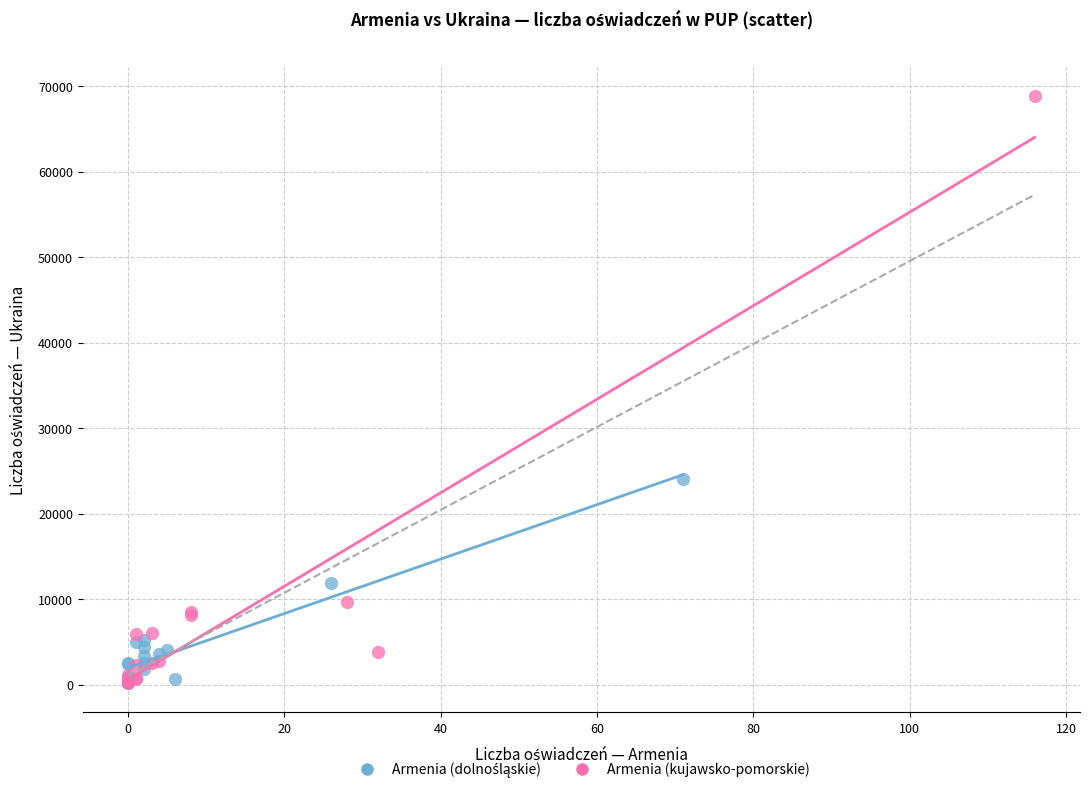

Which series has the largest Y range (max minus min)?

Armenia (kujawsko-pomorskie)